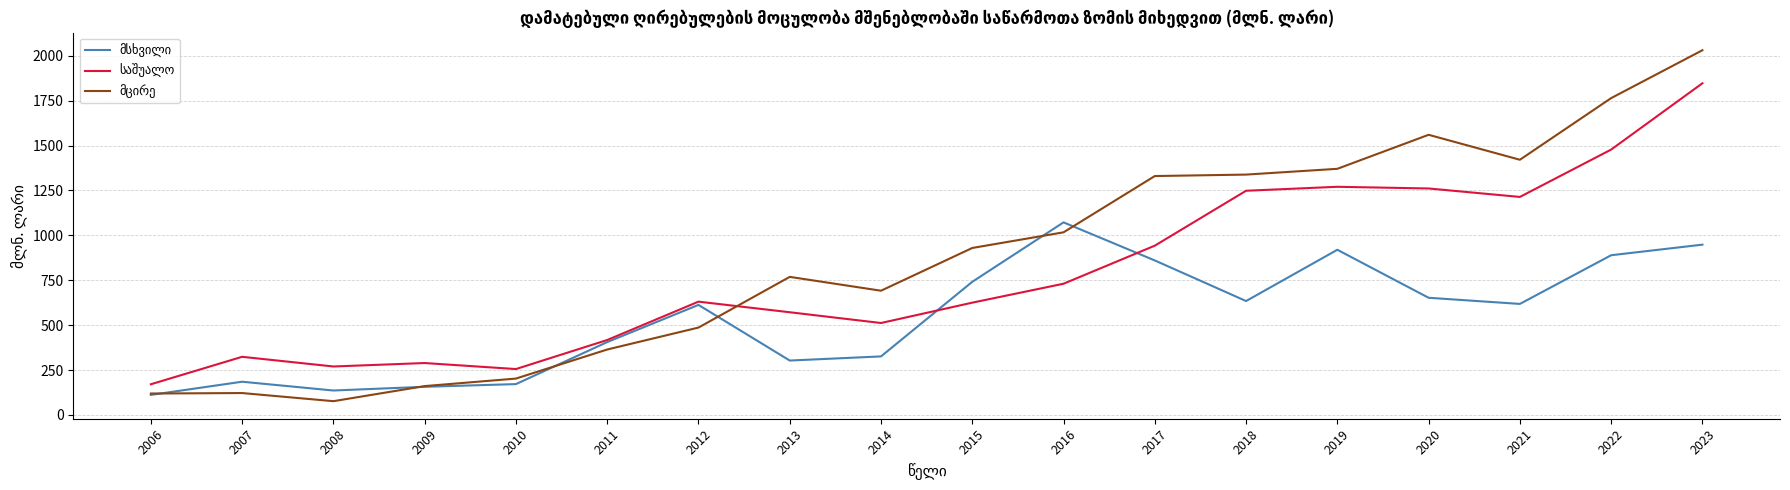

What is the total value across all series at 2010?

629.7